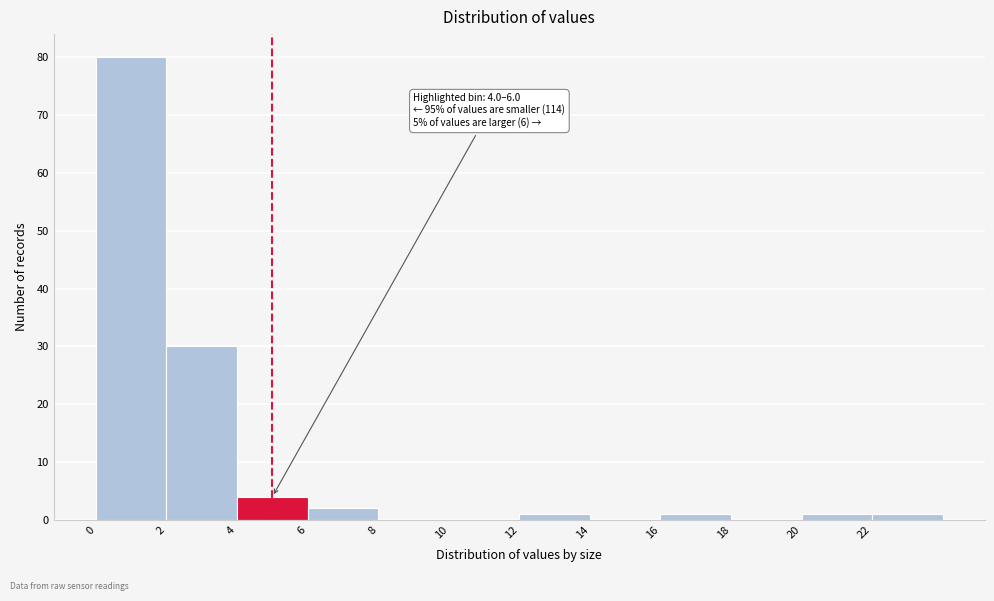

Which range on the x-axis has the tallest bar?

0 to 2